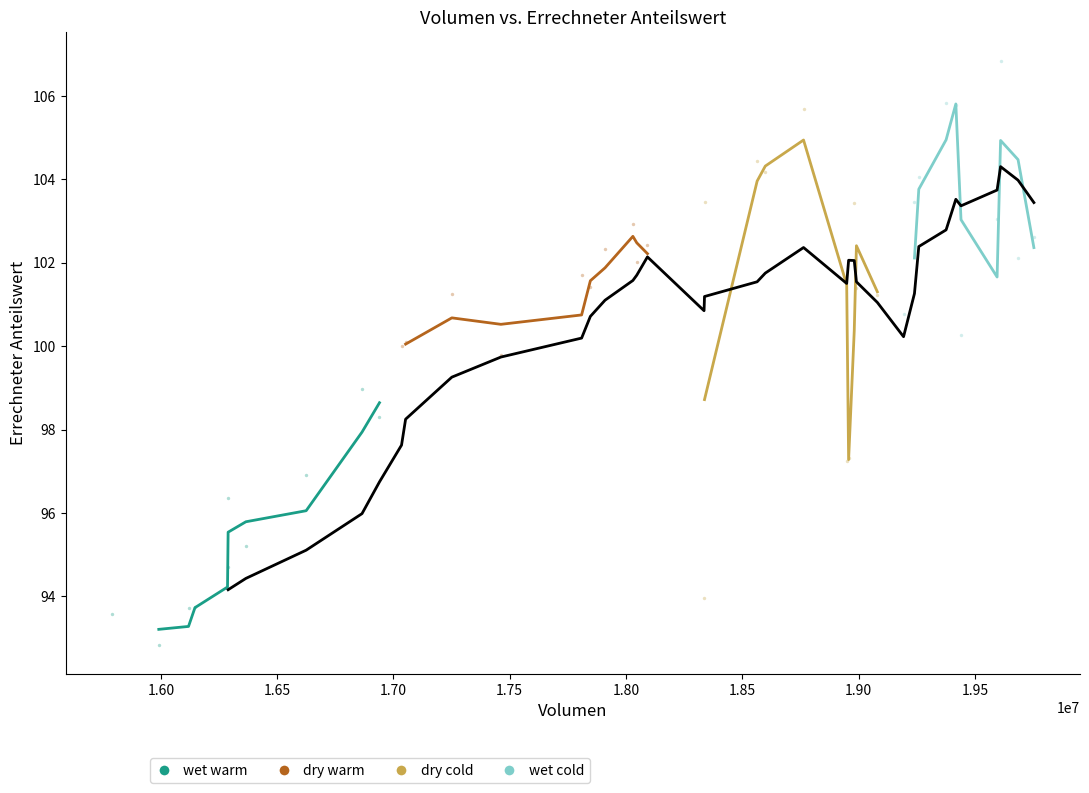

Which series contains the lowest Y value?

wet warm